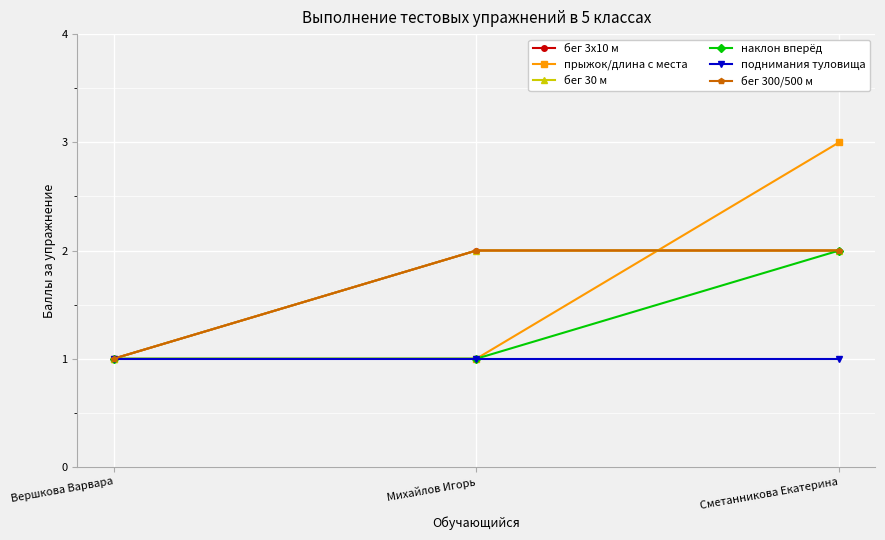

At which label is поднимания туловища closest to 1?

Вершкова Варвара